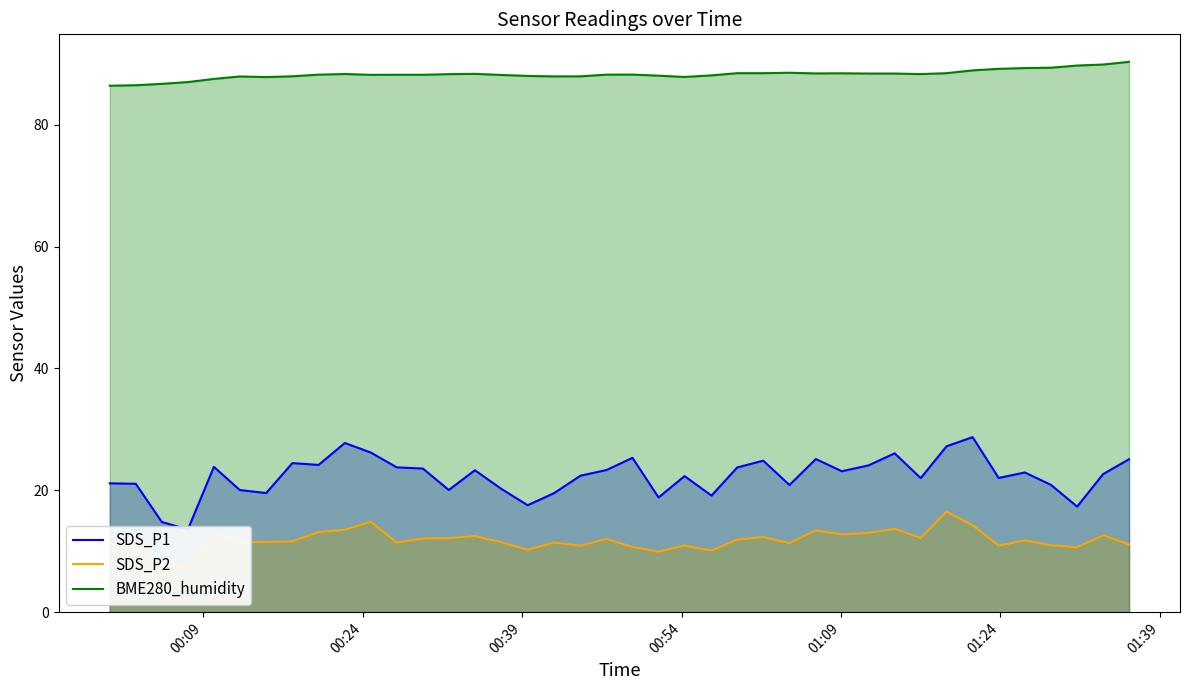

True or false: SDS_P1 and SDS_P2 intersect in this chart.

False